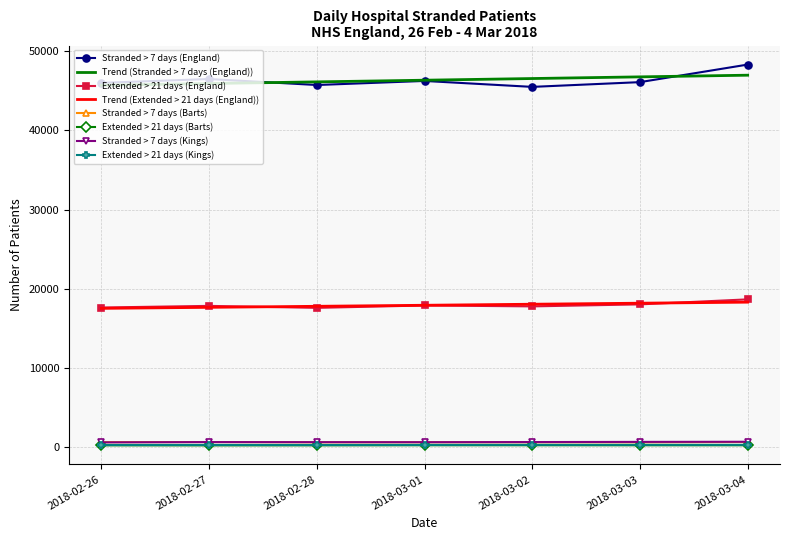

Which label corresponds to the largest value in the chart?

2018-03-04